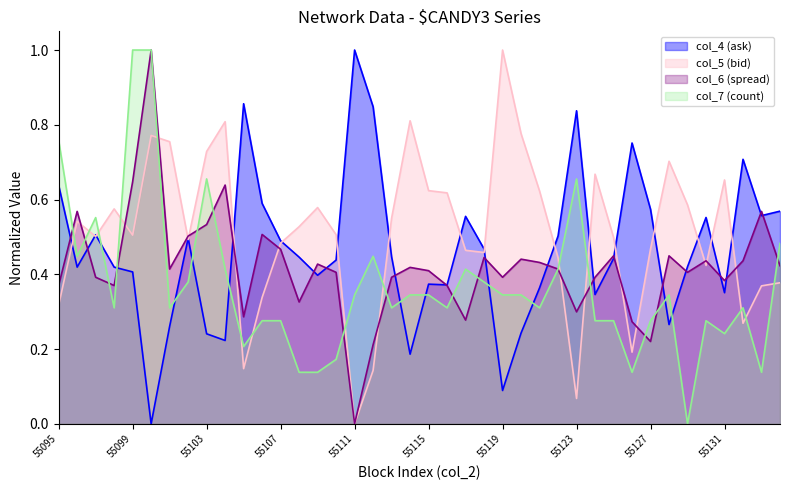

Read the col_4 value at 55102.

0.5